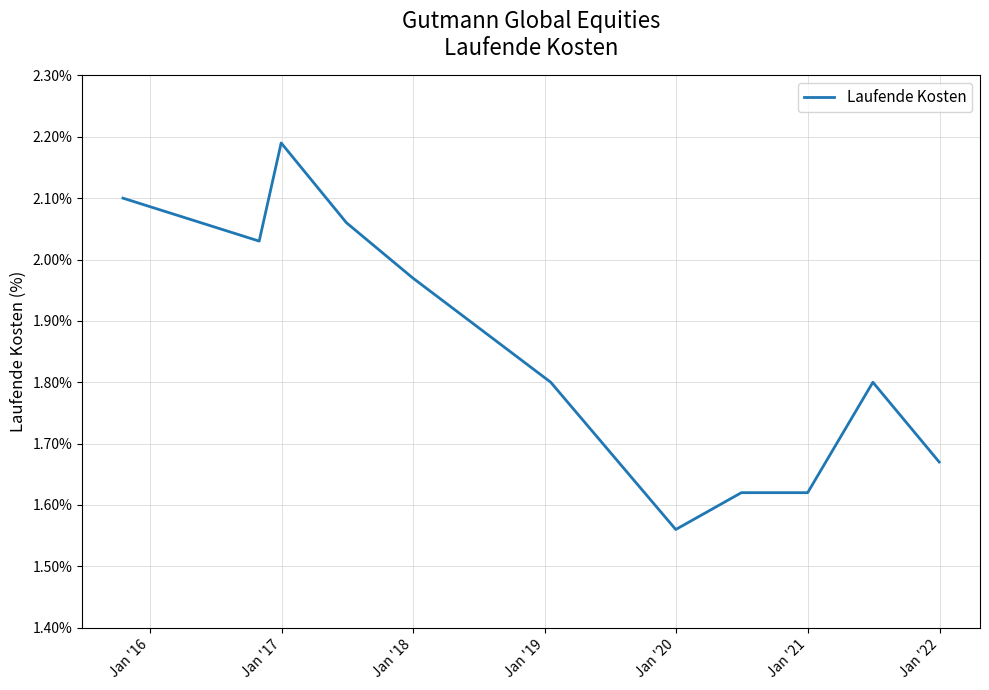

What is the difference between the maximum and minimum values?

0.6